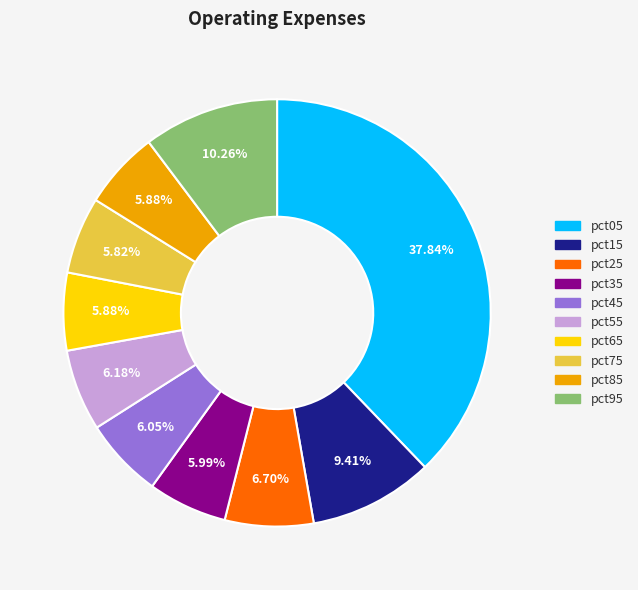

The pct85 slice represents 6% of the pie. True or false?

True